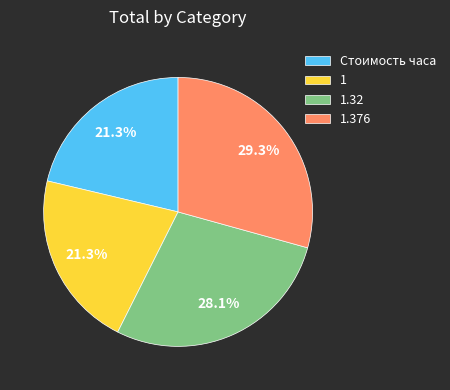

Approximately how many times larger is the value at 1.32 compared to 1.376?

1.0